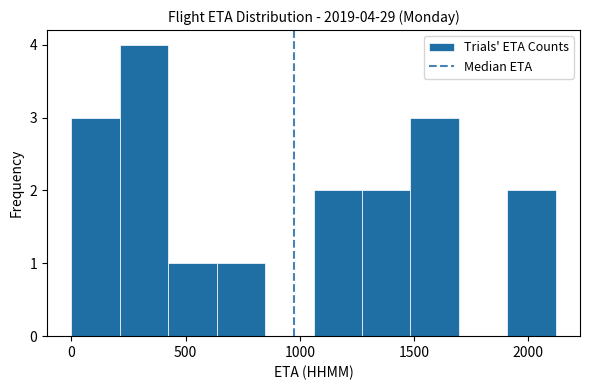

Which range on the x-axis has the tallest bar?

200 to 400